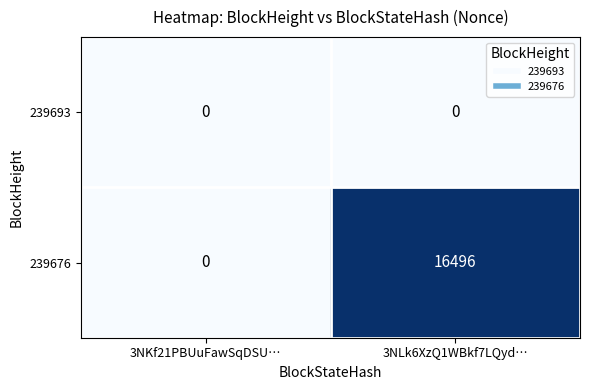

Reading left to right, extract all data points from this chart.

239693: 3NKf21PBUuFawSqDSU…=0	3NLk6XzQ1WBkf7LQyd…=0
239676: 3NKf21PBUuFawSqDSU…=0	3NLk6XzQ1WBkf7LQyd…=16496